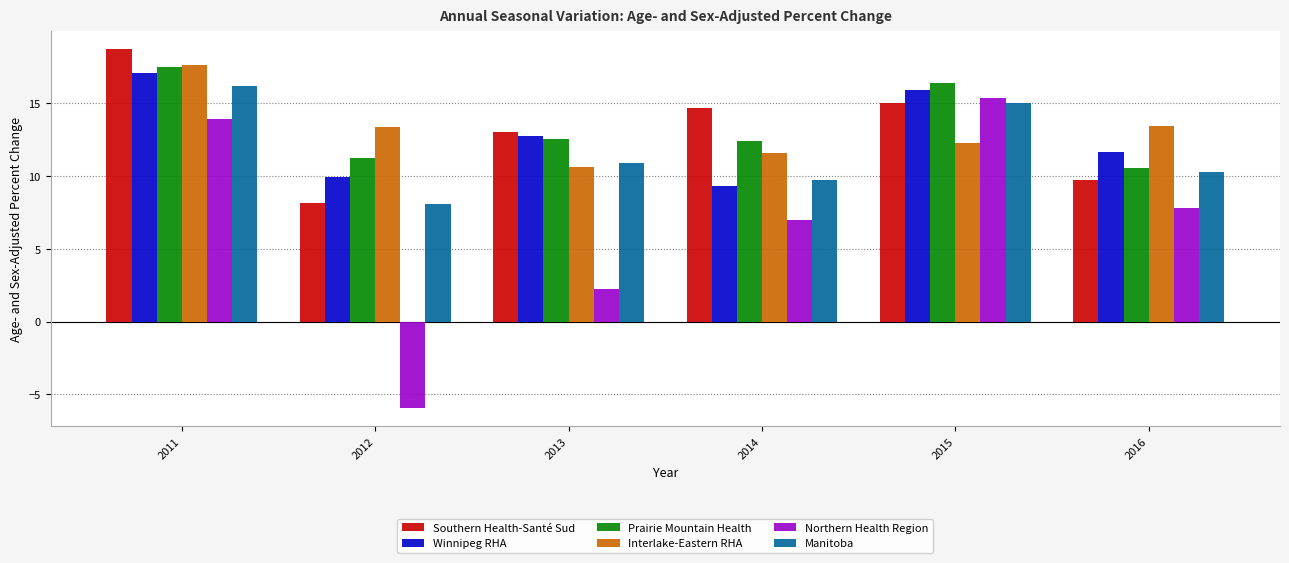

Does the chart contain stacked bars?

No